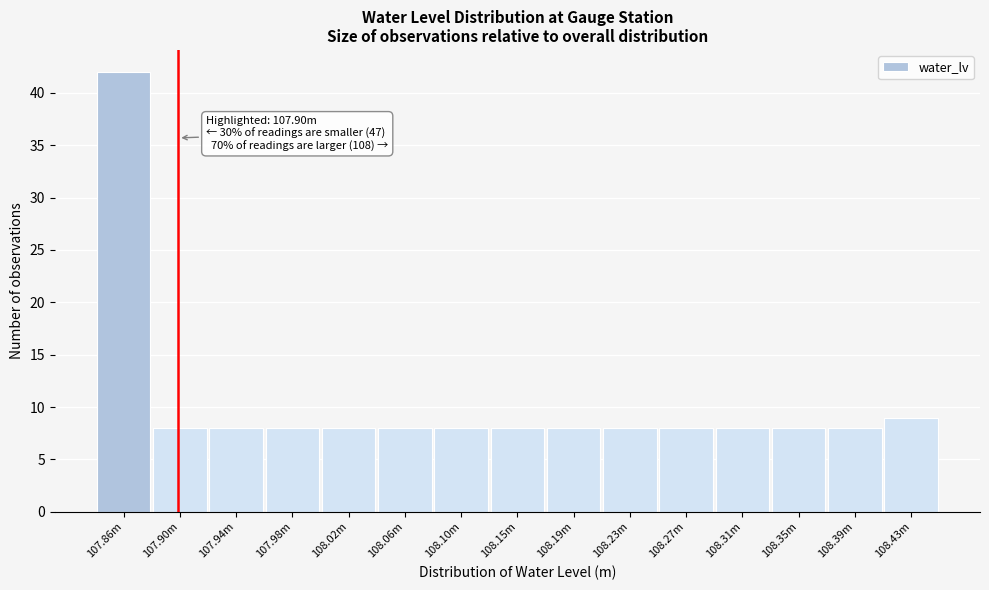

Reading left to right, extract all data points from this chart.

107.86m=42	107.90m=8	107.94m=8	107.98m=8	108.02m=8	108.06m=8	108.10m=8	108.15m=8	108.19m=8	108.23m=8	108.27m=8	108.31m=8	108.35m=8	108.39m=8	108.43m=9